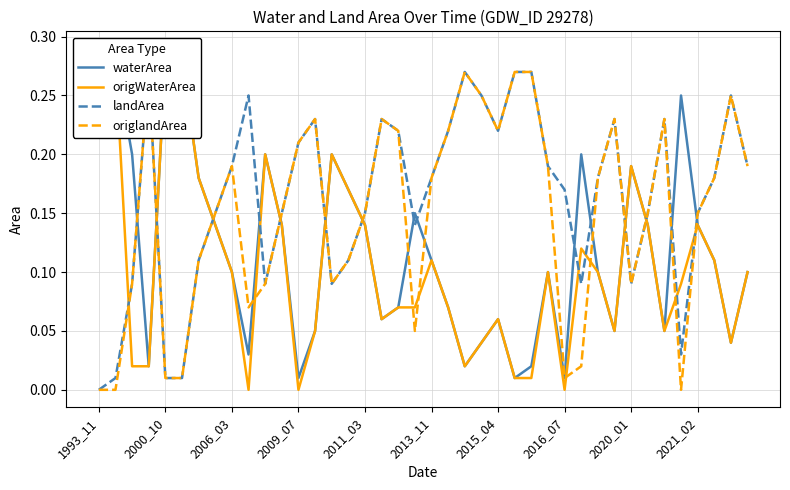

How many data points does each series have?

40